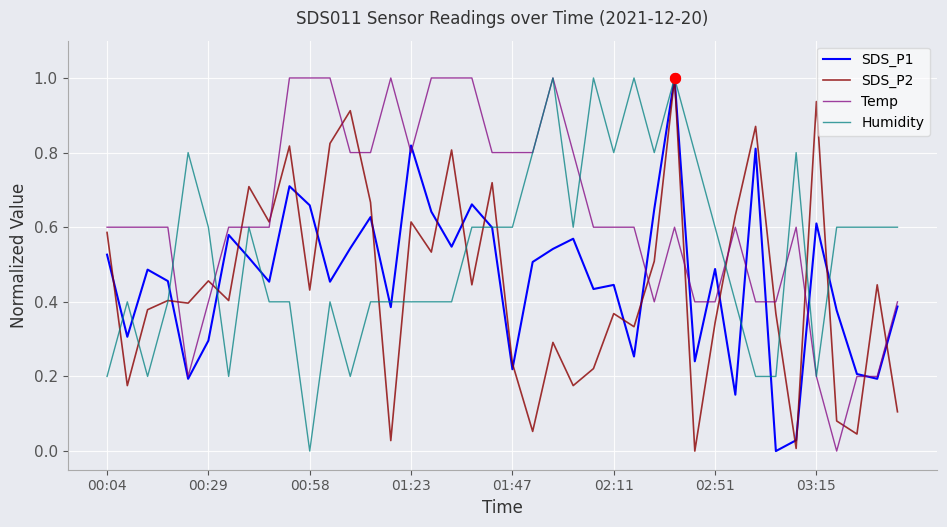

Which series has the largest total across all categories?

Temp